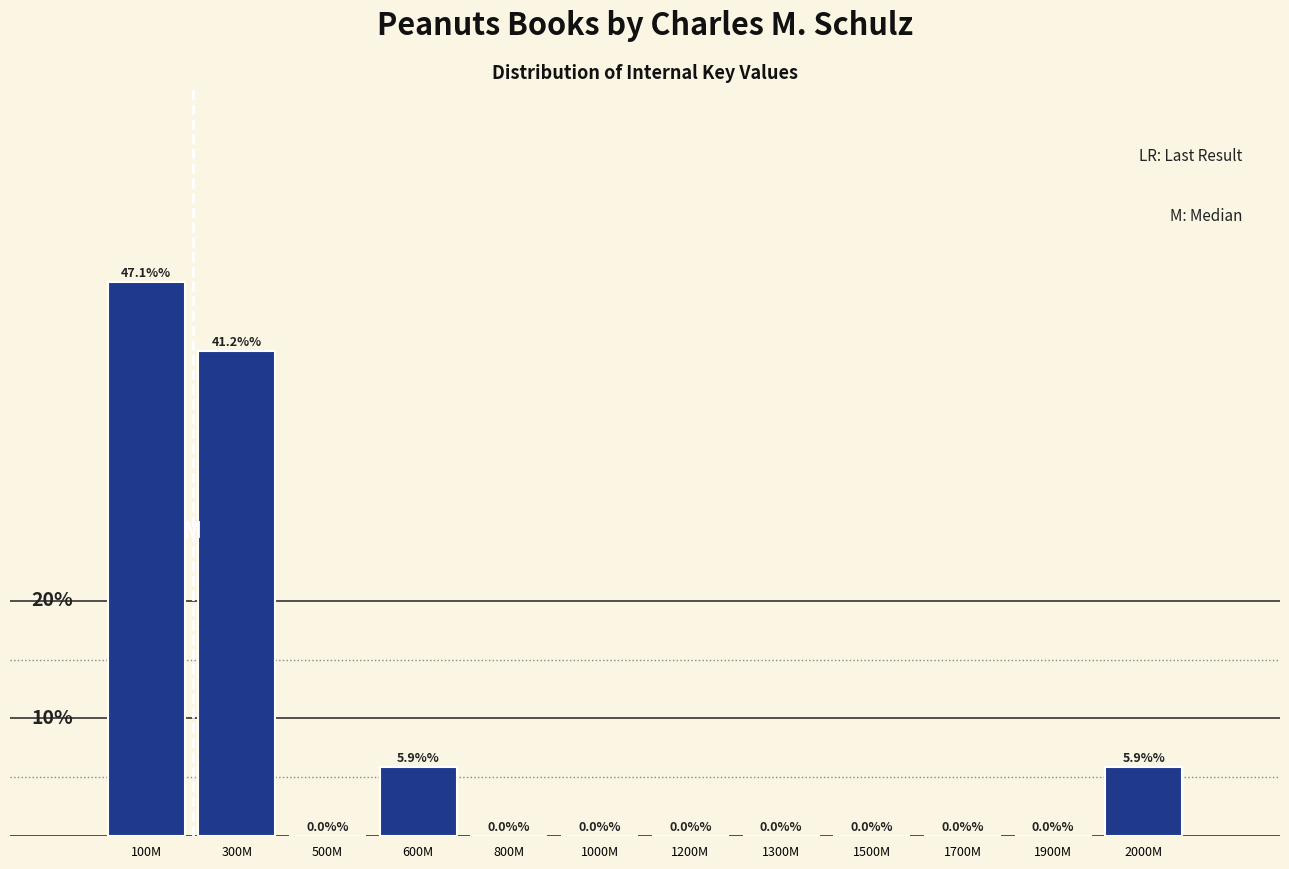

Which label corresponds to the largest value in the chart?

100M